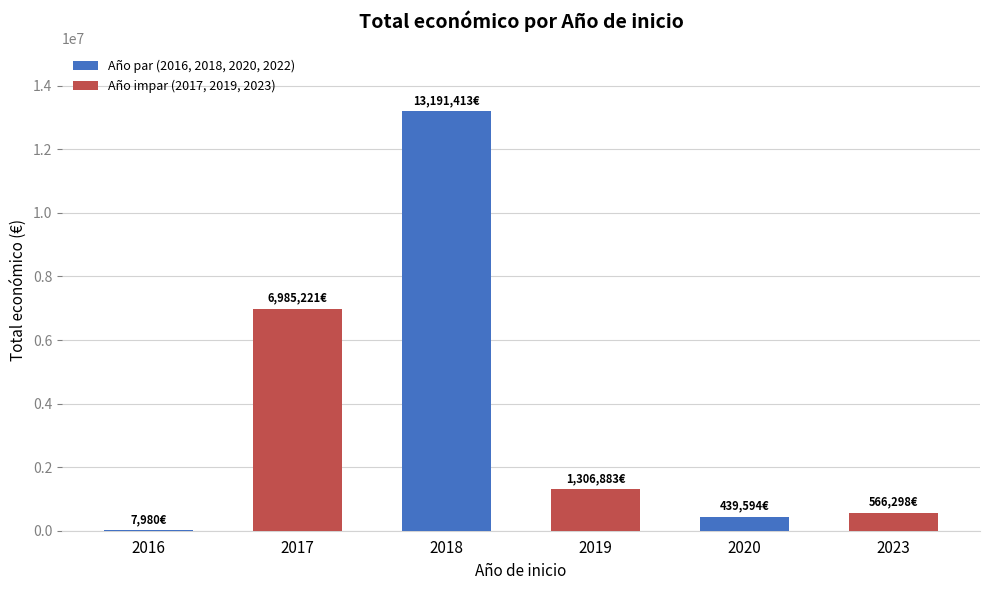

The value at 2018 is 75907. True or false?

False